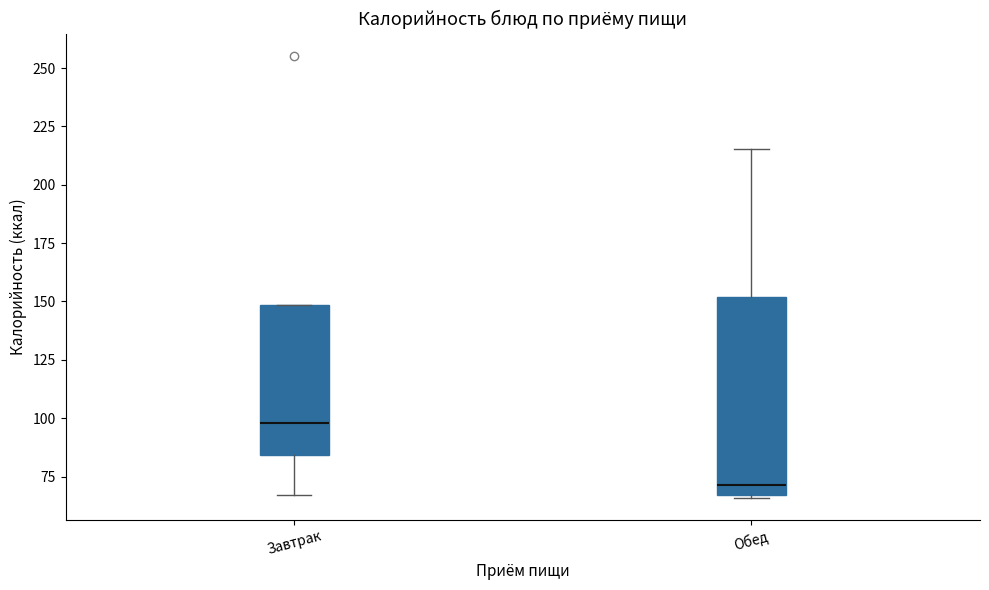

Comparing the boxes themselves (not the whiskers), which one is the tallest?

Обед